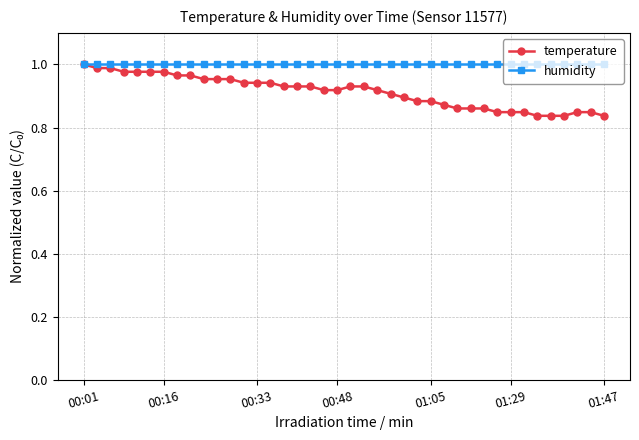

Which series has the largest total across all categories?

humidity